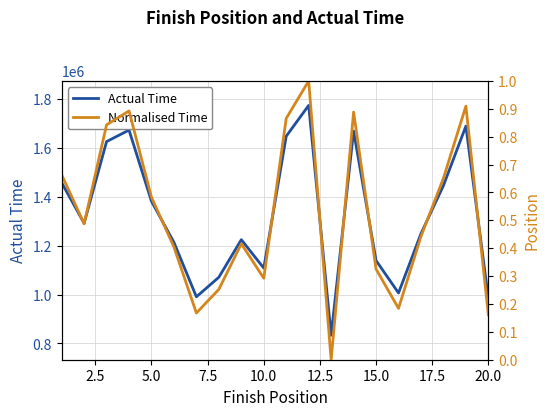

What is the minimum value for Actual Time?

833363